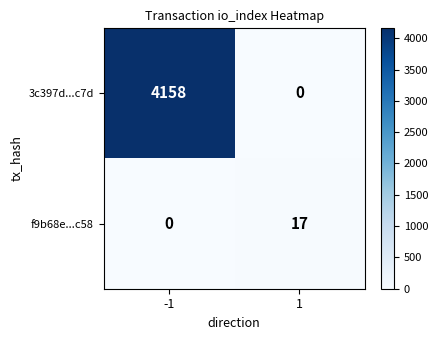

List the series in order of their peak value, highest first.

3c397d...c7d, f9b68e...c58